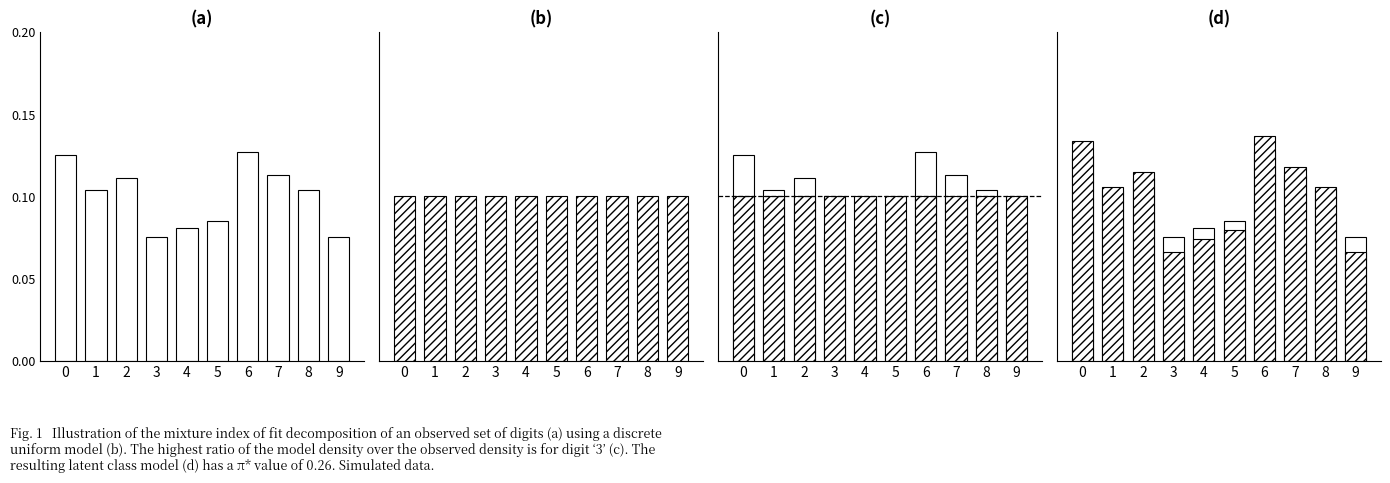

What is the minimum value shown in the chart?

0.1